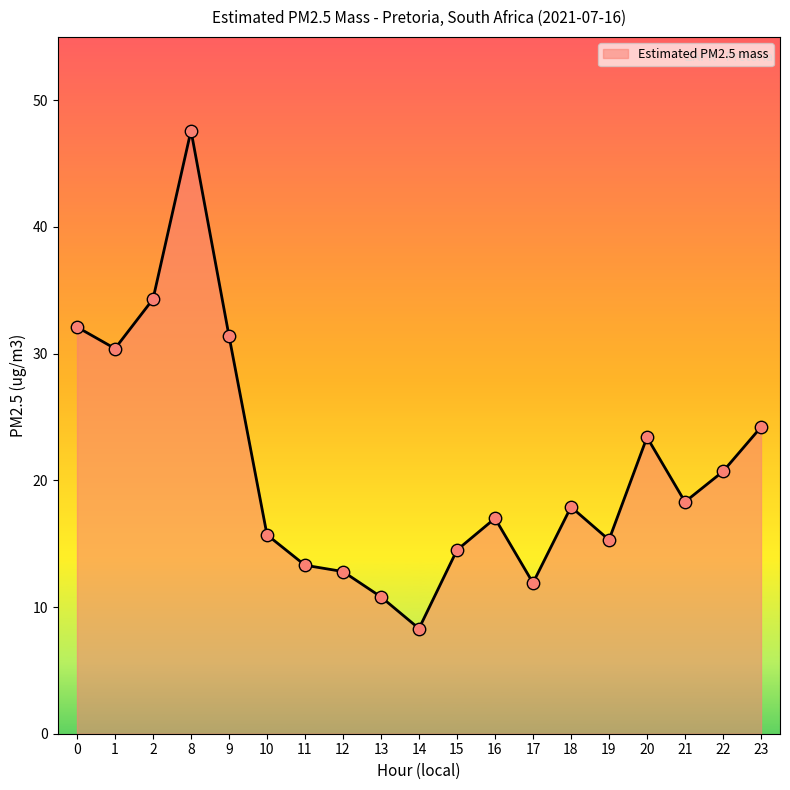

What is the change in value from 1 to 21?

-12.1